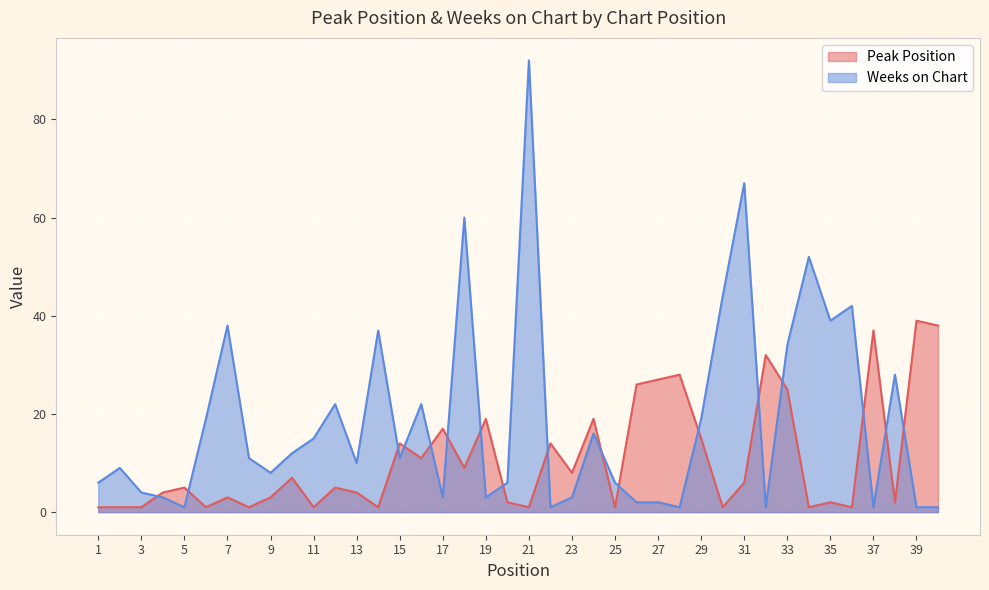

Is it true that Peak Position equals 0 at 36?

False